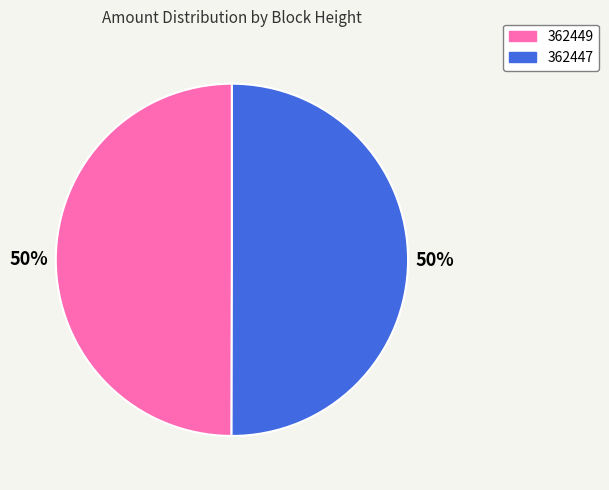

Do 362447 and 362449 together represent more than half of the pie?

Yes